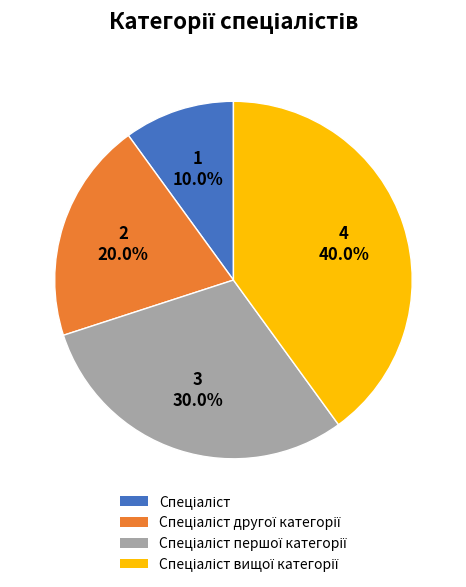

Is there a majority slice in this chart?

No